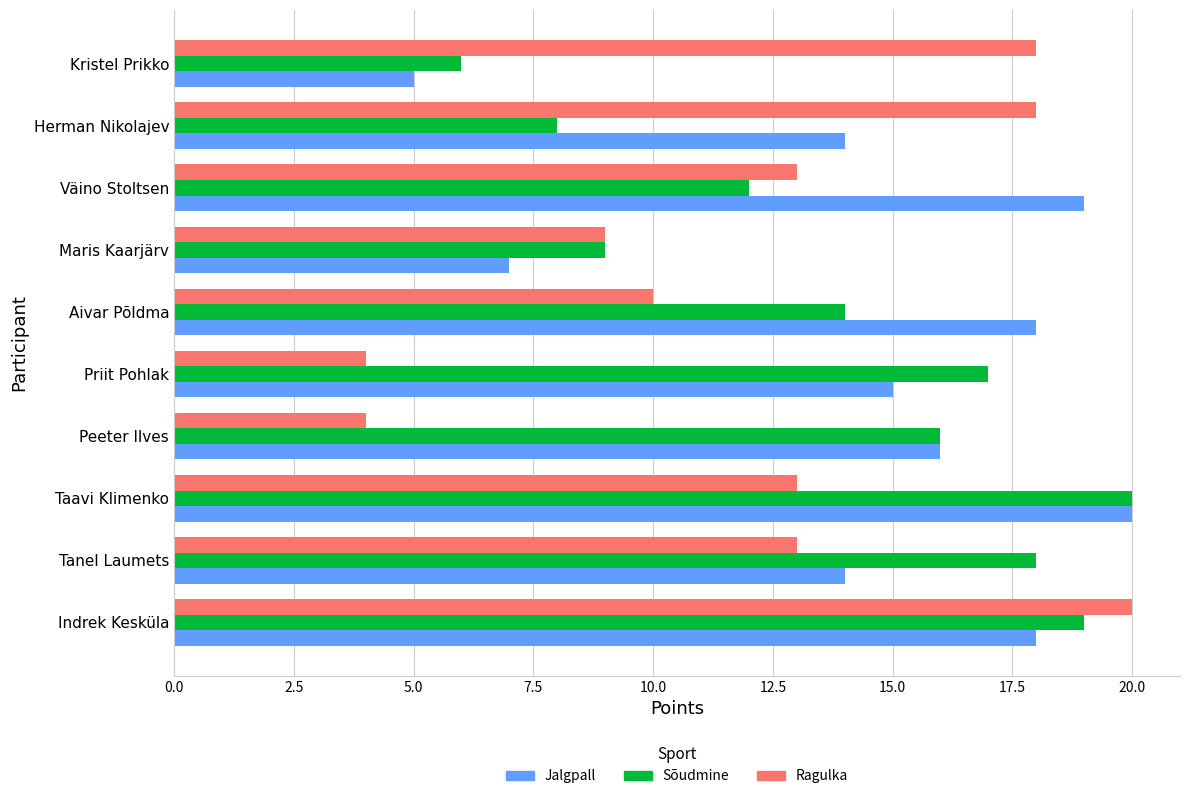

Which series changed the most between Priit Pohlak and Aivar Põldma?

Ragulka